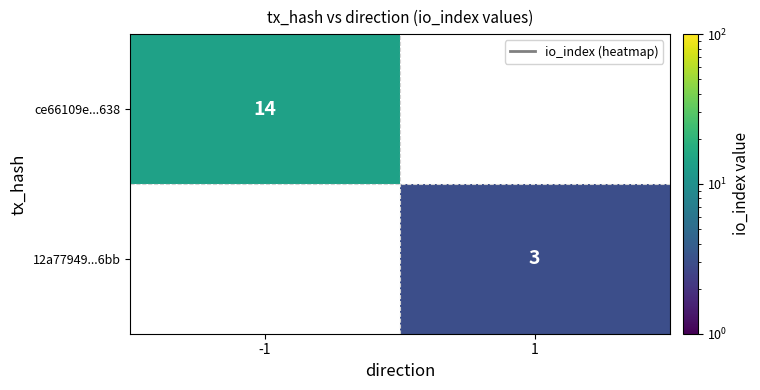

The value of 12a77949...6bb at 1 is 1. True or false?

False